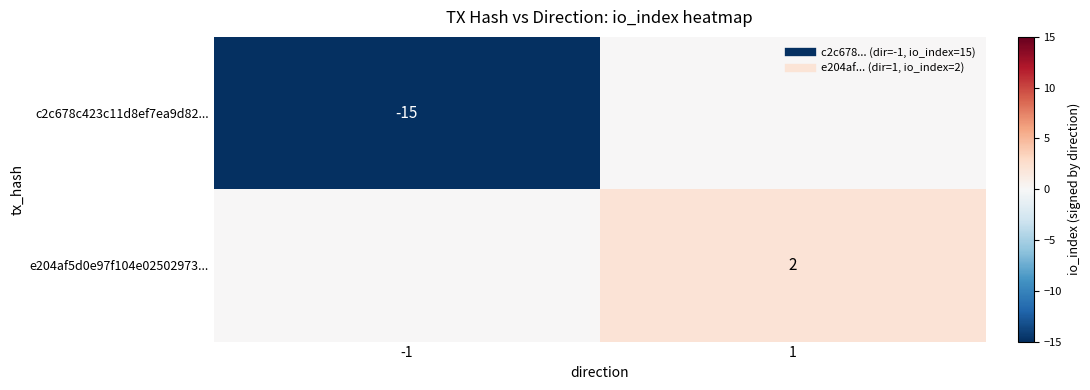

Which series has the largest total across all categories?

e204af5d0e97f104e02502973...